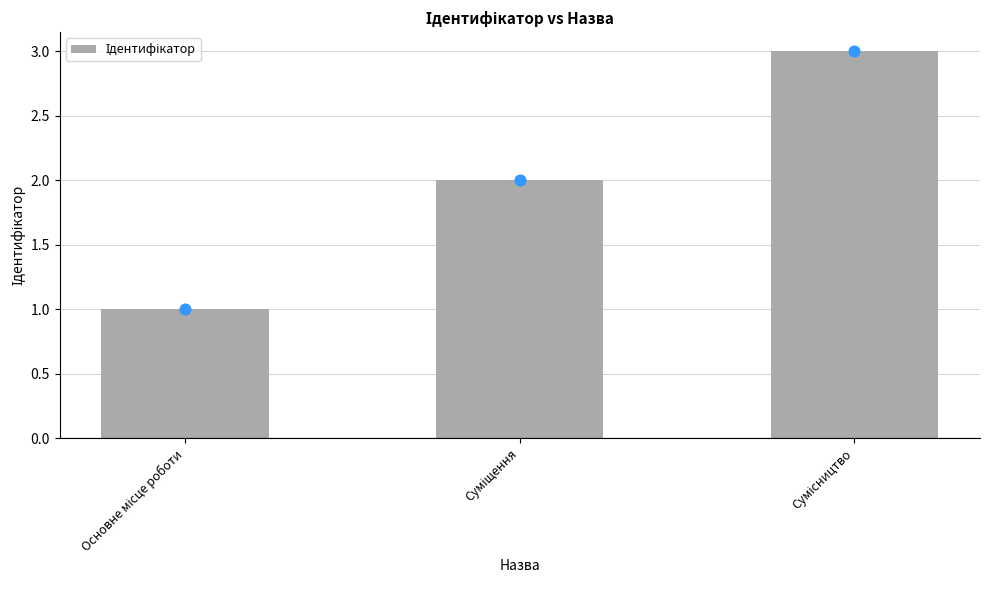

What is the change in value from Основне місце роботи to Сумісництво?

+2